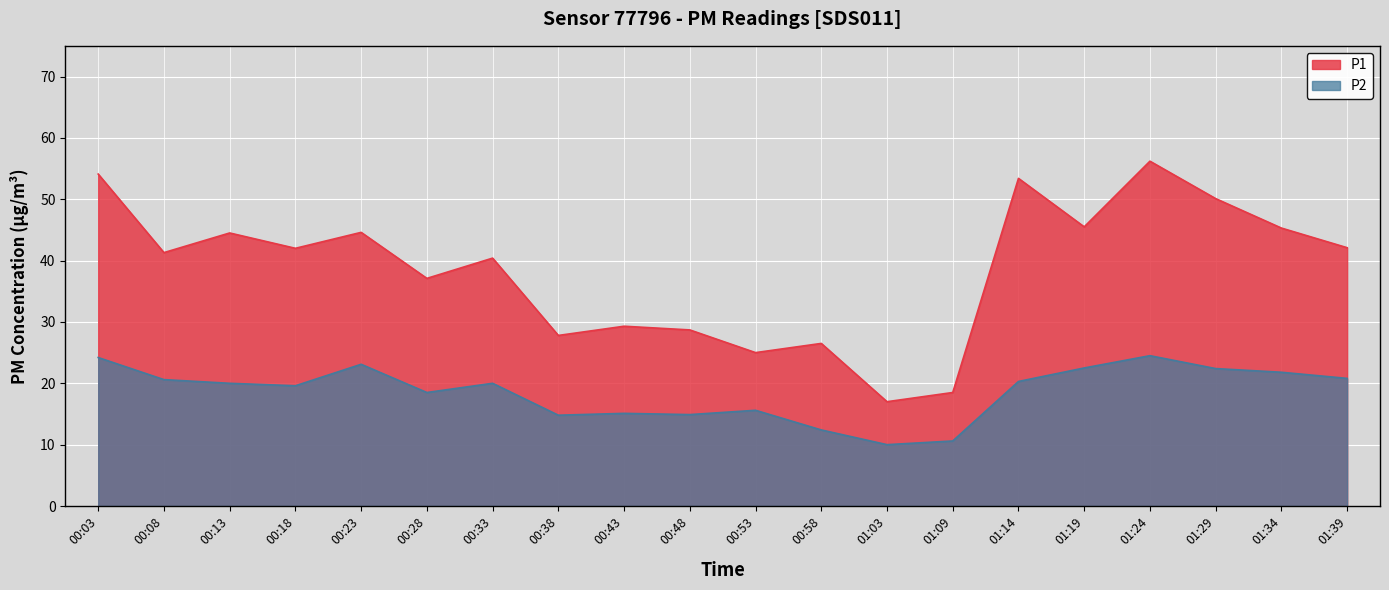

What is the sum of all P2 values?

371.7